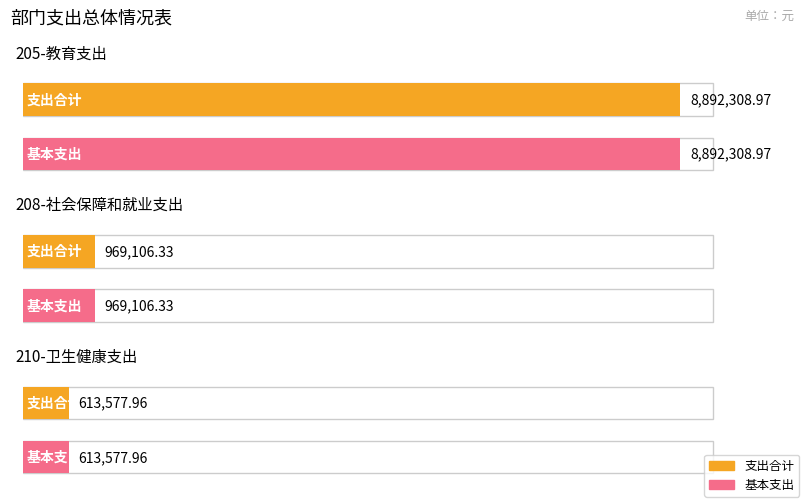

At 210-卫生健康支出, list the series in order from largest to smallest.

支出合计, 基本支出